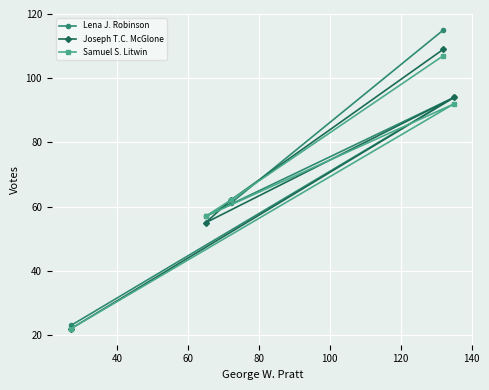

What is the value of the Joseph T.C. McGlone point at the 3rd from the left?

62